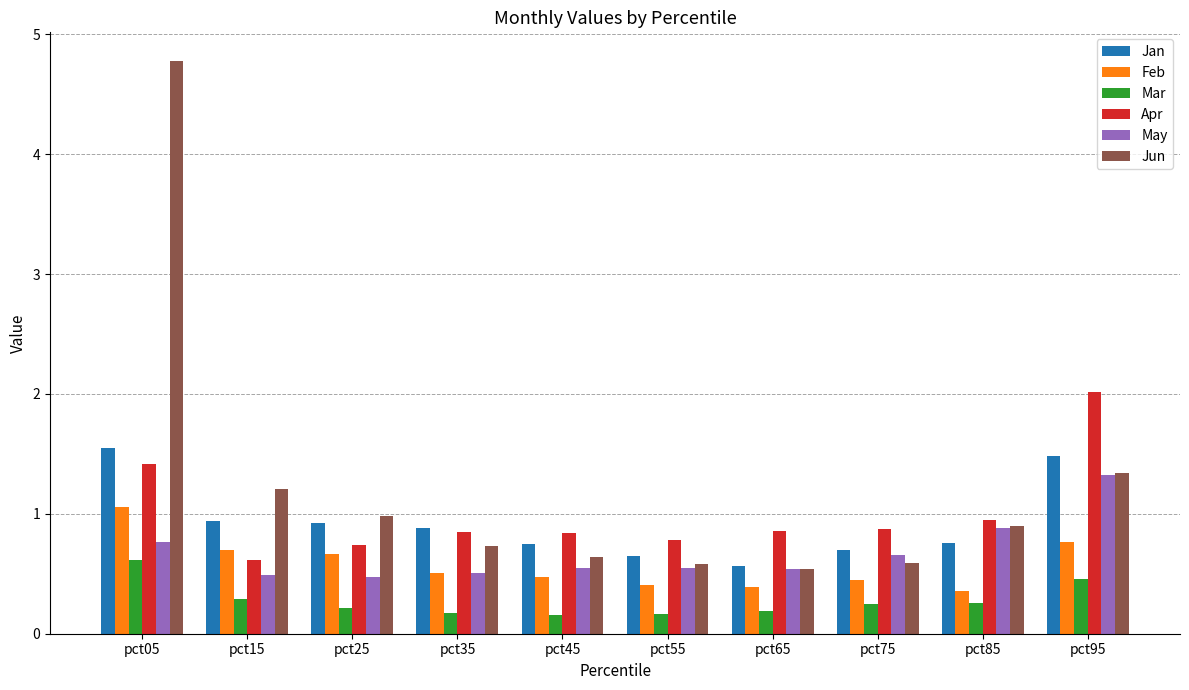

What is the lowest value of the Mar series?

0.2